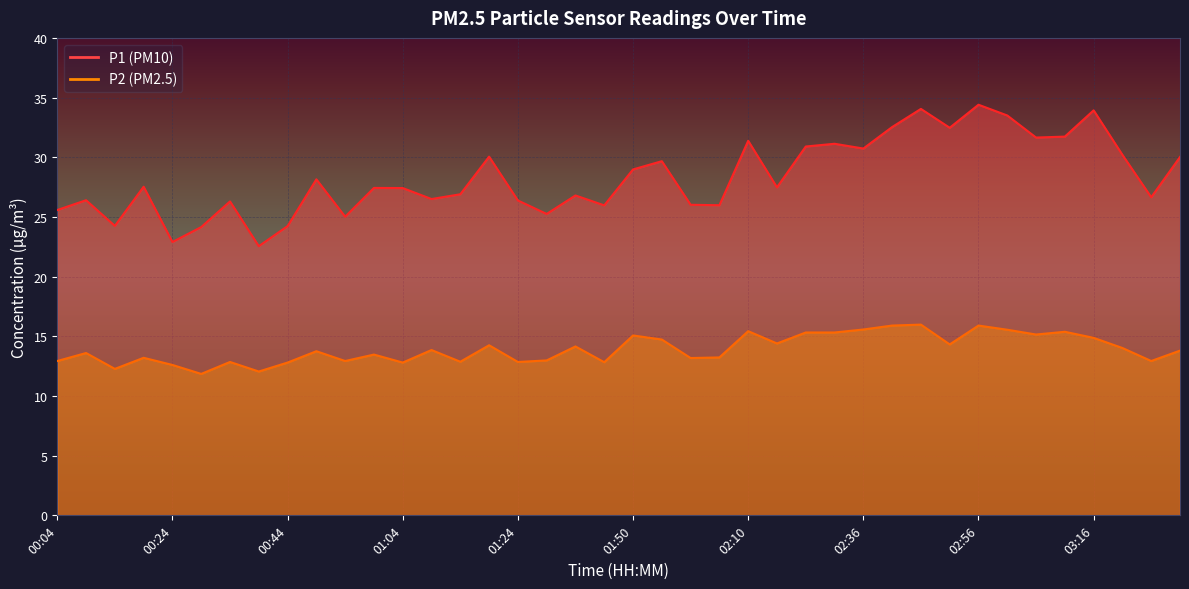

At which category does the chart reach its minimum across all series?

00:29